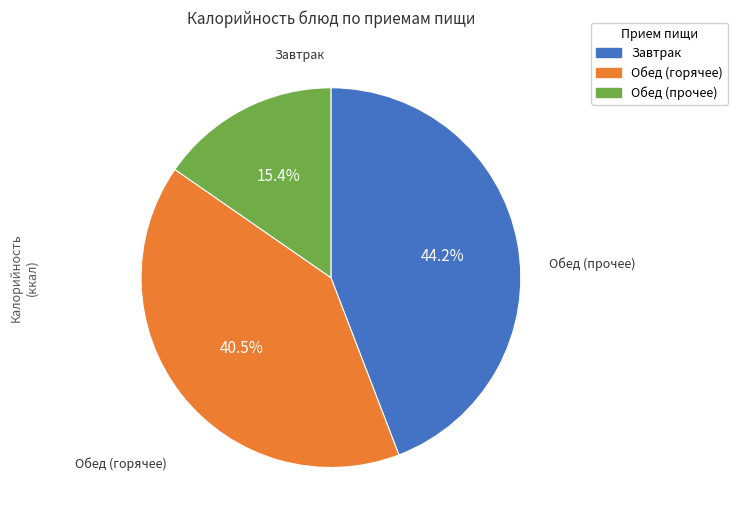

To the nearest percent, what is the average slice percentage?

33%